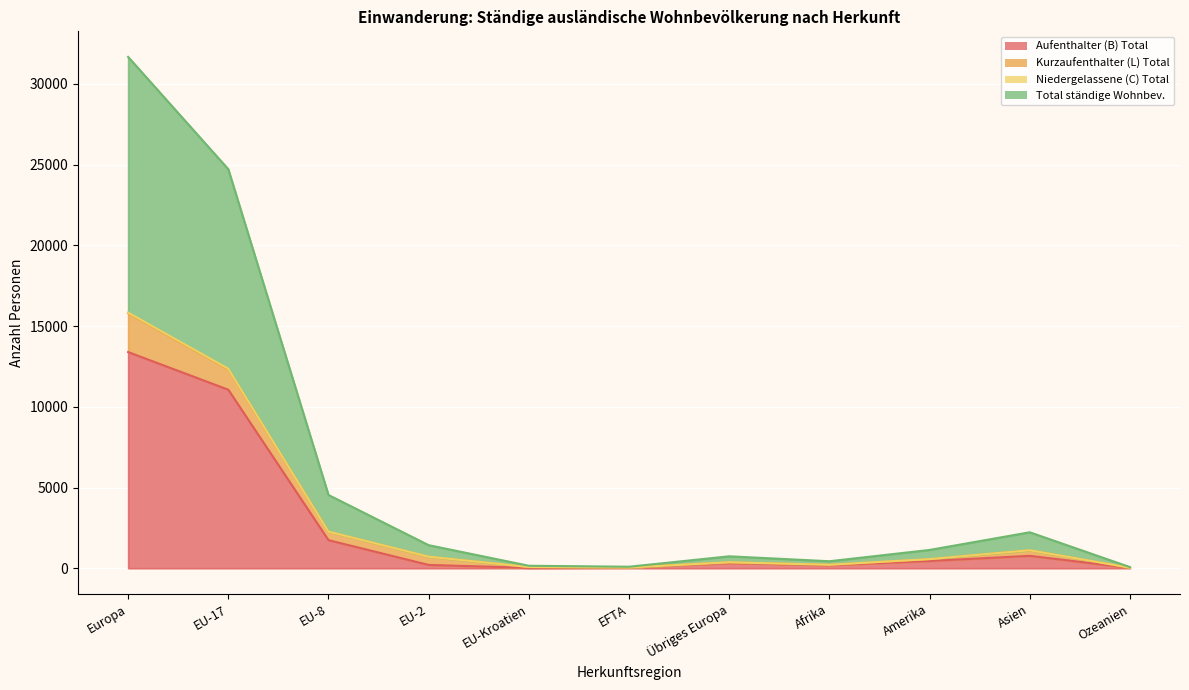

How many interior local valleys does the Aufenthalter (B) Total series have?

2